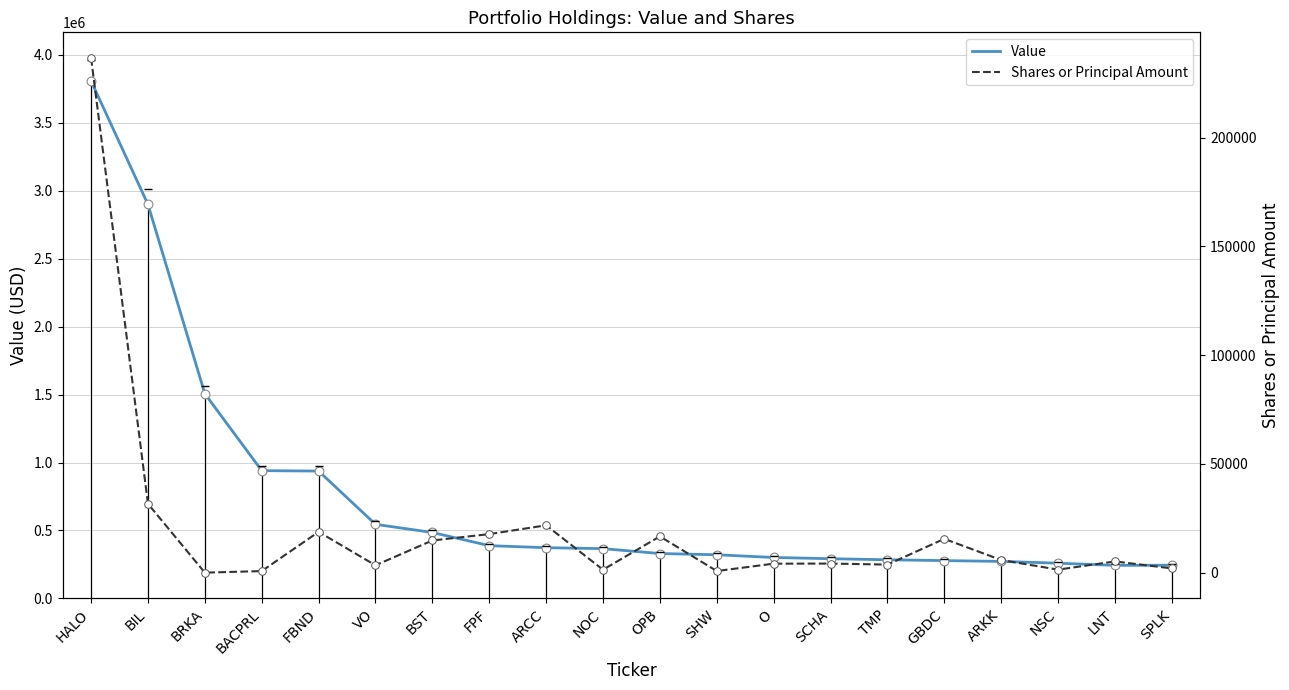

Which series reaches the minimum Y coordinate?

Shares or Principal Amount